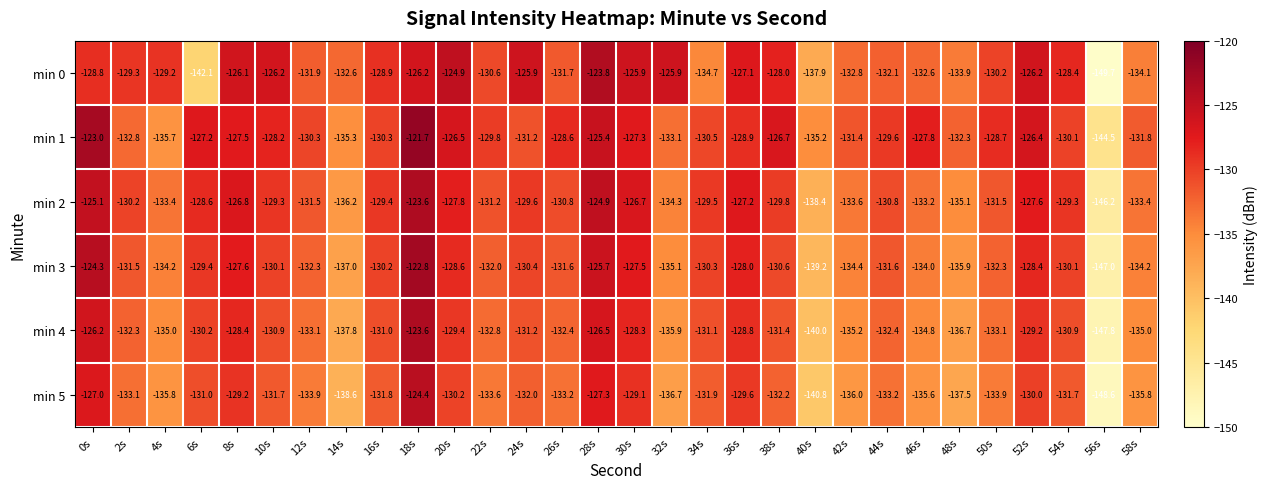

Is it true that min 3 equals -127.5 at 30s?

True